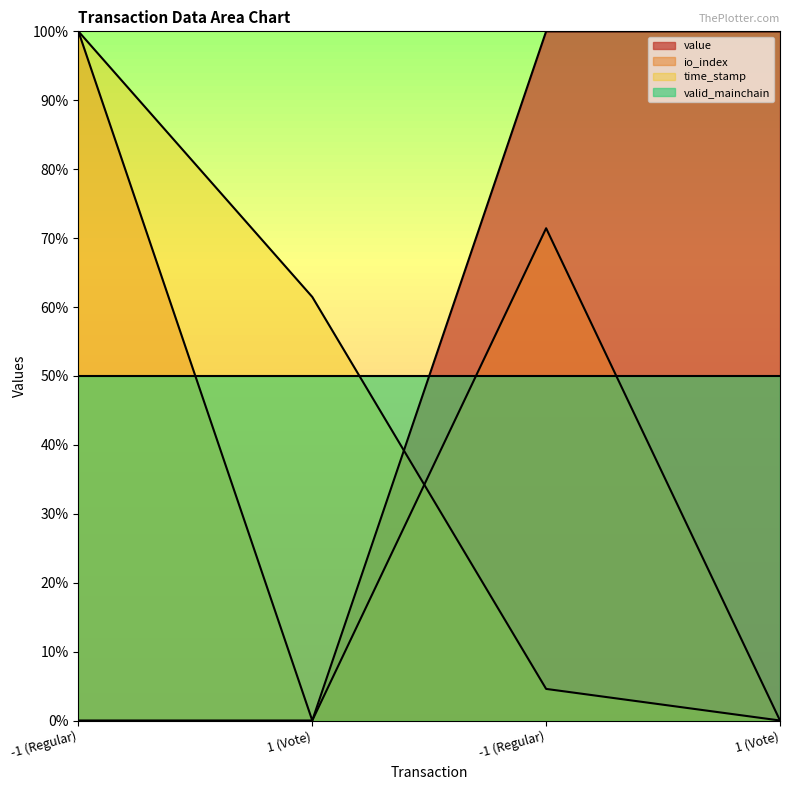

What are all the series names shown in the legend?

value, io_index, time_stamp, valid_mainchain